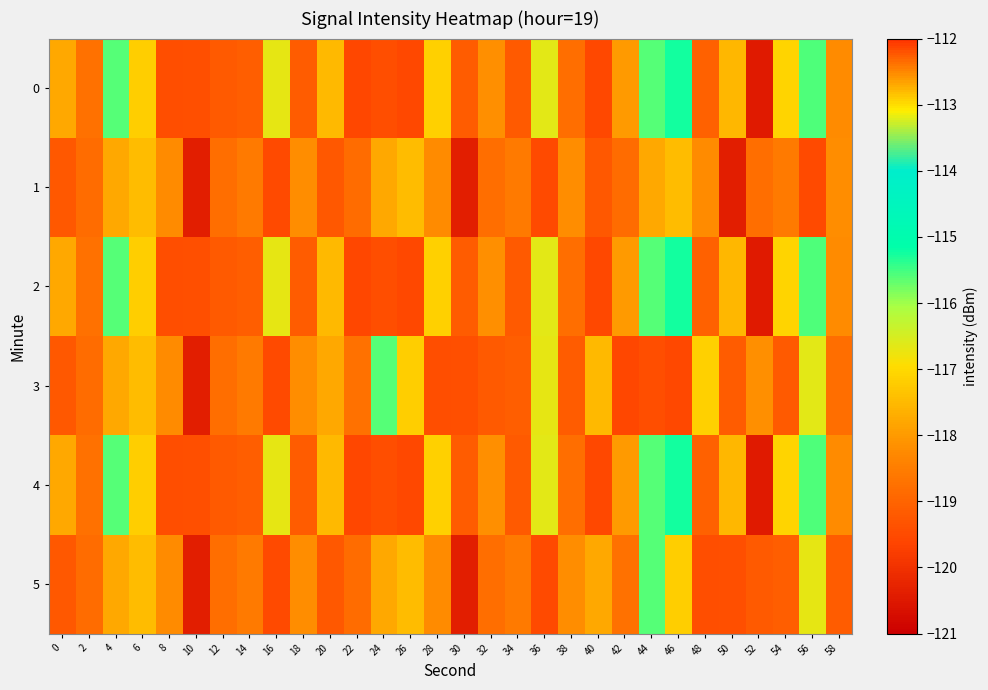

Reading left to right, what are all the values shown in this chart?

0: 0=-117.8	2=-118.7	4=-115.6	6=-117.2	8=-119.4	10=-119.4	12=-119.2	14=-119.1	16=-116.7	18=-119.1	20=-112.8	22=-119.6	24=-119.4	26=-119.5	28=-117.2	30=-119.1	32=-118.2	34=-119.2	36=-116.7	38=-118.8	40=-119.5	42=-118.0	44=-115.6	46=-115.2	48=-119.0	50=-117.5	52=-120.4	54=-117.1	56=-115.6	58=-118.2
1: 0=-119.2	2=-118.8	4=-117.8	6=-117.5	8=-118.2	10=-120.4	12=-118.8	14=-118.6	16=-119.5	18=-118.2	20=-119.2	22=-118.8	24=-117.8	26=-117.5	28=-118.2	30=-120.4	32=-118.8	34=-118.6	36=-119.5	38=-118.2	40=-119.2	42=-118.8	44=-117.8	46=-117.5	48=-118.2	50=-120.4	52=-118.8	54=-118.6	56=-119.5	58=-118.2
2: 0=-117.8	2=-118.7	4=-115.6	6=-117.2	8=-119.4	10=-119.4	12=-119.2	14=-119.1	16=-116.7	18=-119.1	20=-112.8	22=-119.6	24=-119.4	26=-119.5	28=-117.2	30=-119.1	32=-118.2	34=-119.2	36=-116.7	38=-118.8	40=-119.5	42=-118.0	44=-115.6	46=-115.2	48=-119.0	50=-117.5	52=-120.4	54=-117.1	56=-115.6	58=-118.2
3: 0=-119.2	2=-118.8	4=-117.8	6=-117.5	8=-118.2	10=-120.4	12=-118.8	14=-118.6	16=-119.5	18=-118.2	20=-117.8	22=-118.7	24=-115.6	26=-117.2	28=-119.4	30=-119.4	32=-119.2	34=-119.1	36=-116.7	38=-119.1	40=-112.8	42=-119.6	44=-119.4	46=-119.5	48=-117.2	50=-119.1	52=-118.2	54=-119.2	56=-116.7	58=-118.8
4: 0=-117.8	2=-118.7	4=-115.6	6=-117.2	8=-119.4	10=-119.4	12=-119.2	14=-119.1	16=-116.7	18=-119.1	20=-112.8	22=-119.6	24=-119.4	26=-119.5	28=-117.2	30=-119.1	32=-118.2	34=-119.2	36=-116.7	38=-118.8	40=-119.5	42=-118.0	44=-115.6	46=-115.2	48=-119.0	50=-117.5	52=-120.4	54=-117.1	56=-115.6	58=-118.2
5: 0=-119.2	2=-118.8	4=-117.8	6=-117.5	8=-118.2	10=-120.4	12=-118.8	14=-118.6	16=-119.5	18=-118.2	20=-119.2	22=-118.8	24=-117.8	26=-117.5	28=-118.2	30=-120.4	32=-118.8	34=-118.6	36=-119.5	38=-118.2	40=-117.8	42=-118.7	44=-115.6	46=-117.2	48=-119.4	50=-119.4	52=-119.2	54=-119.1	56=-116.7	58=-119.1